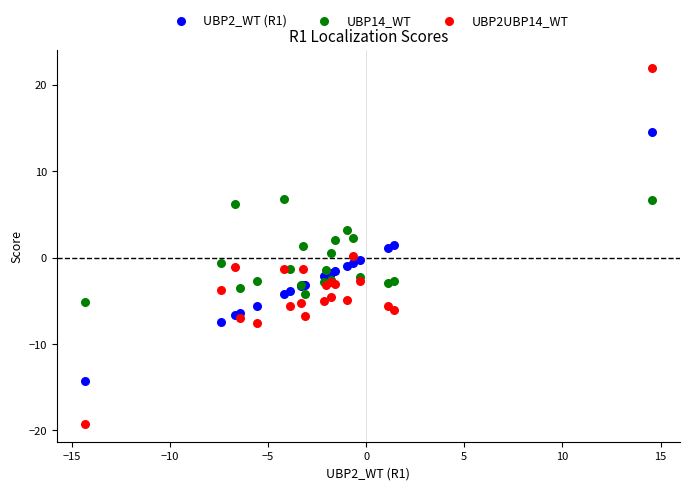

Which series reaches the maximum Y coordinate?

UBP2UBP14_WT